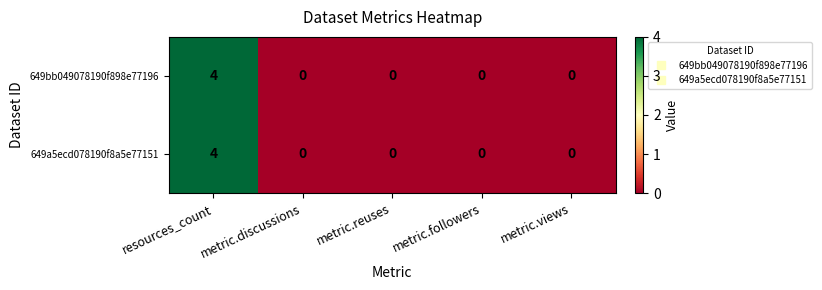

What is the sum of all 649bb049078190f898e77196 values?

4